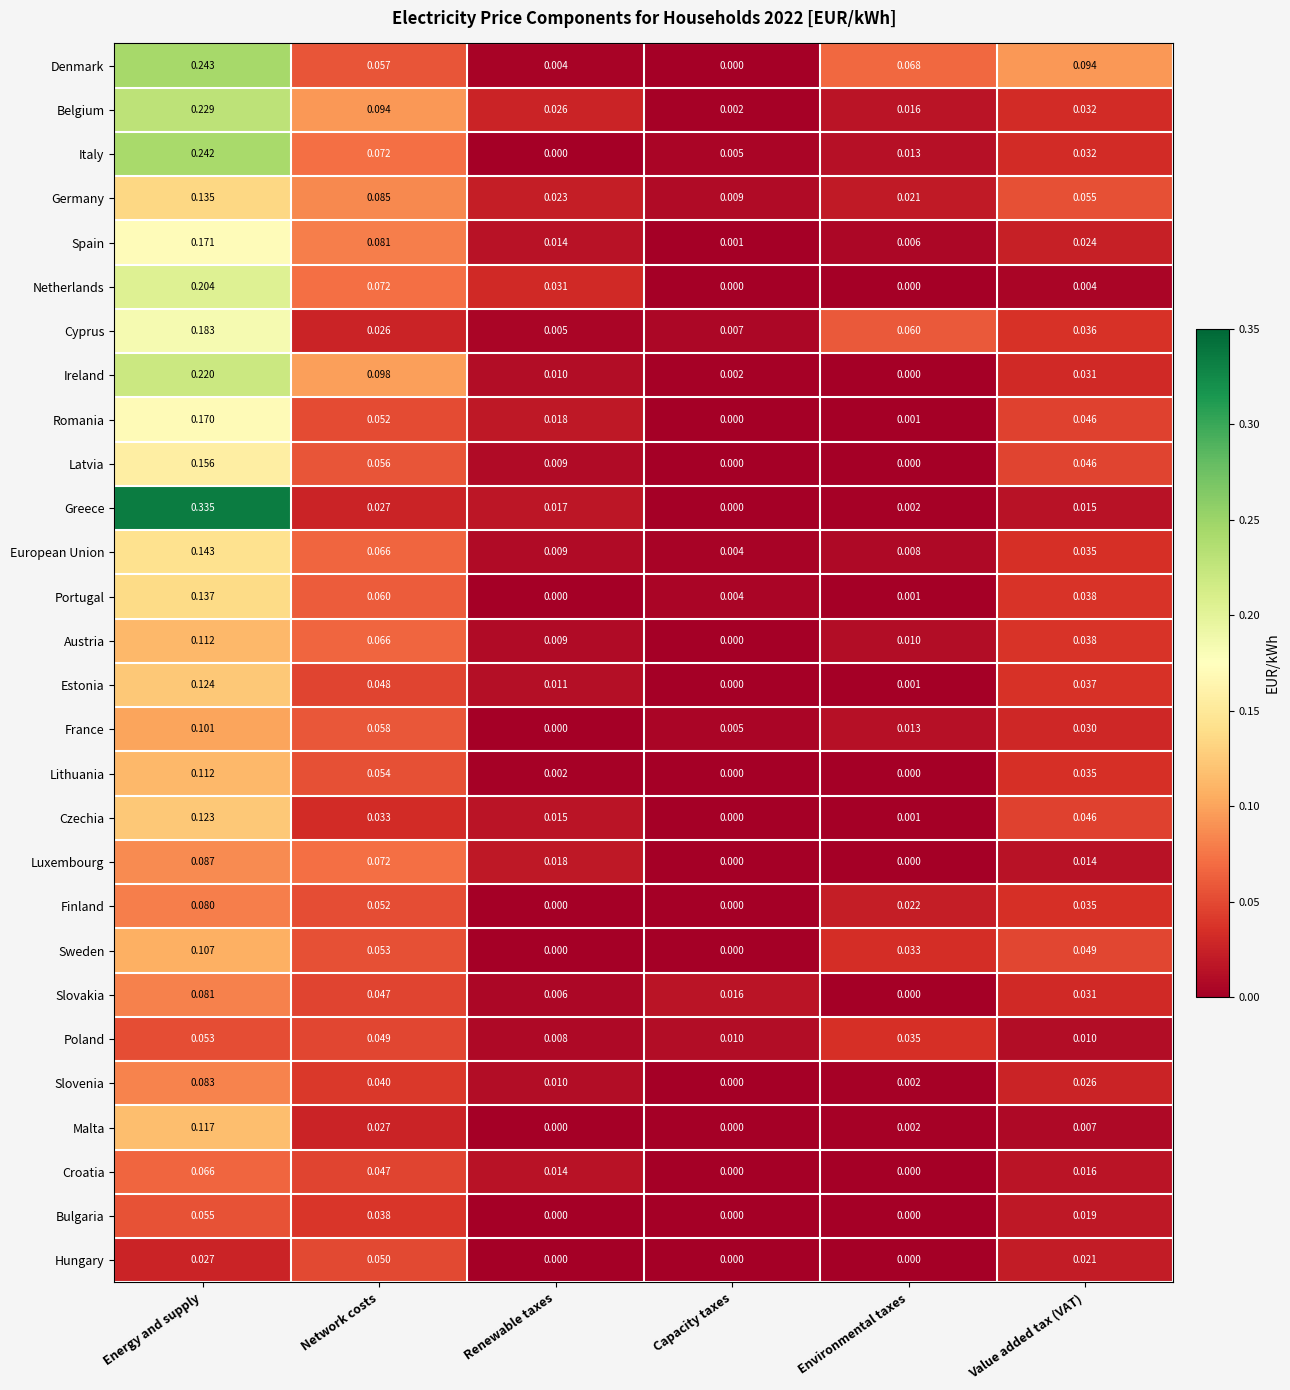

Which series changed the most between Energy and supply and Network costs?

Greece